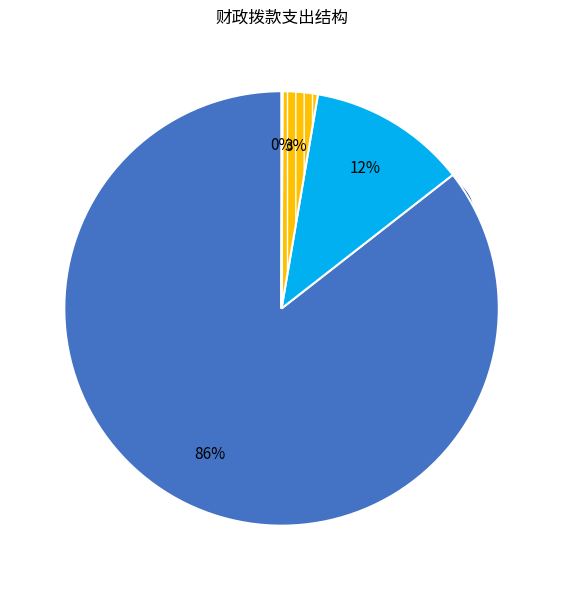

Which has a higher value, 卫生健康支出 or 住房保障支出?

卫生健康支出